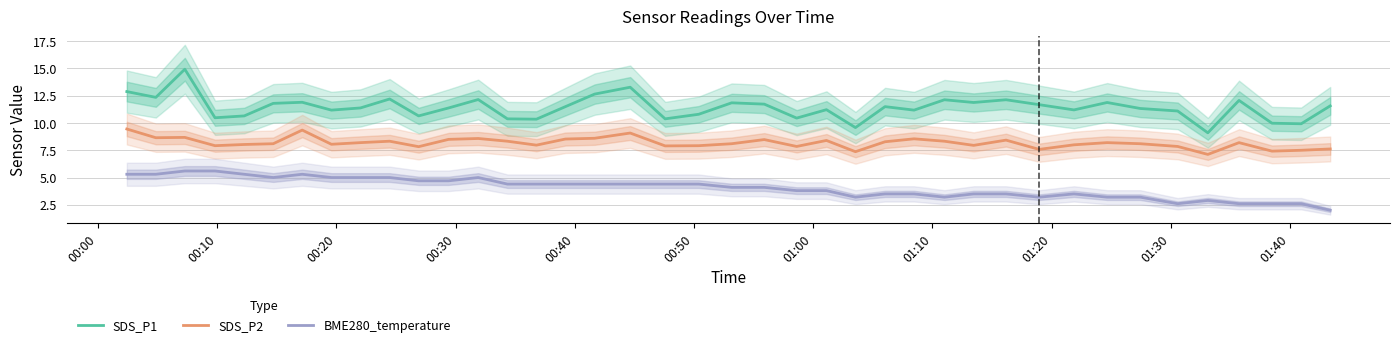

True or false: BME280_temperature and SDS_P2 intersect in this chart.

False